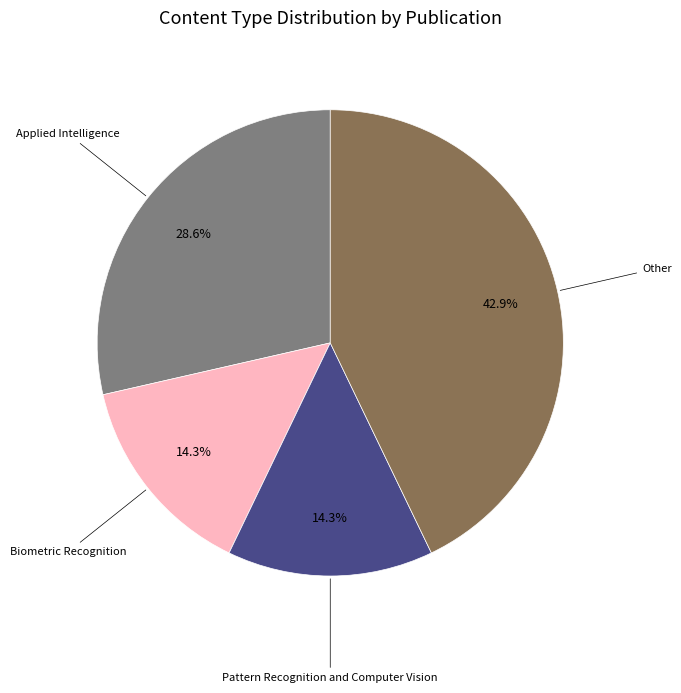

Does any single category account for the majority?

No